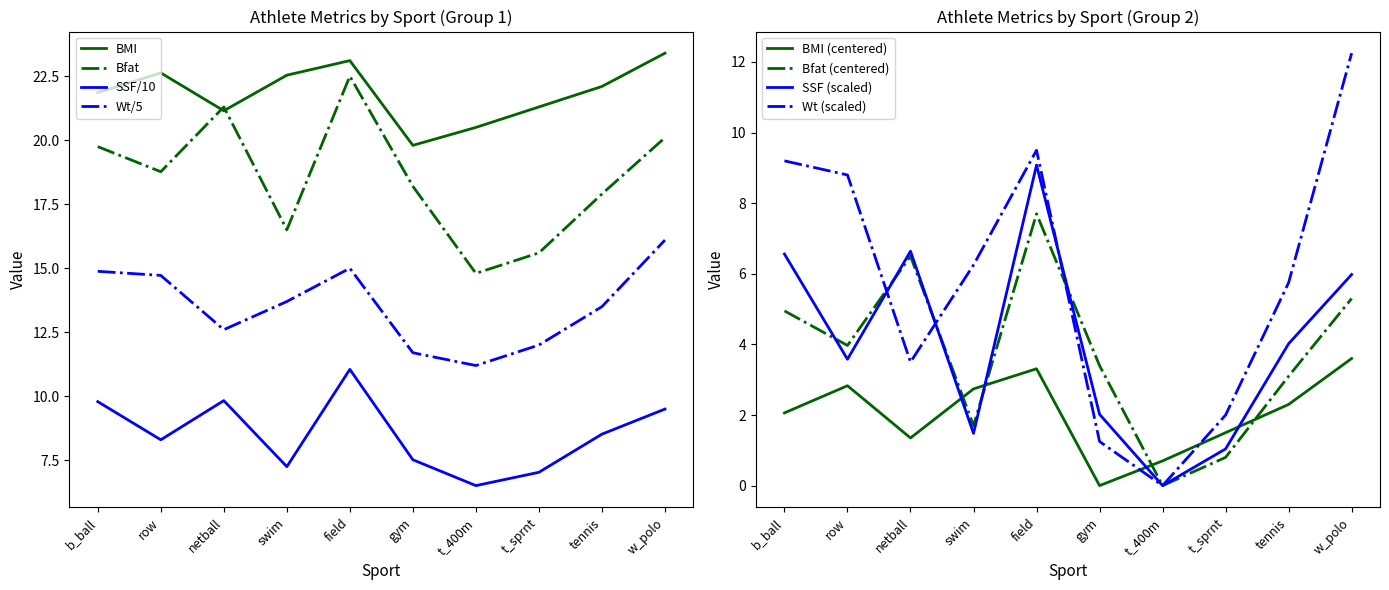

What is the lowest value of the Wt/5 series?

11.2